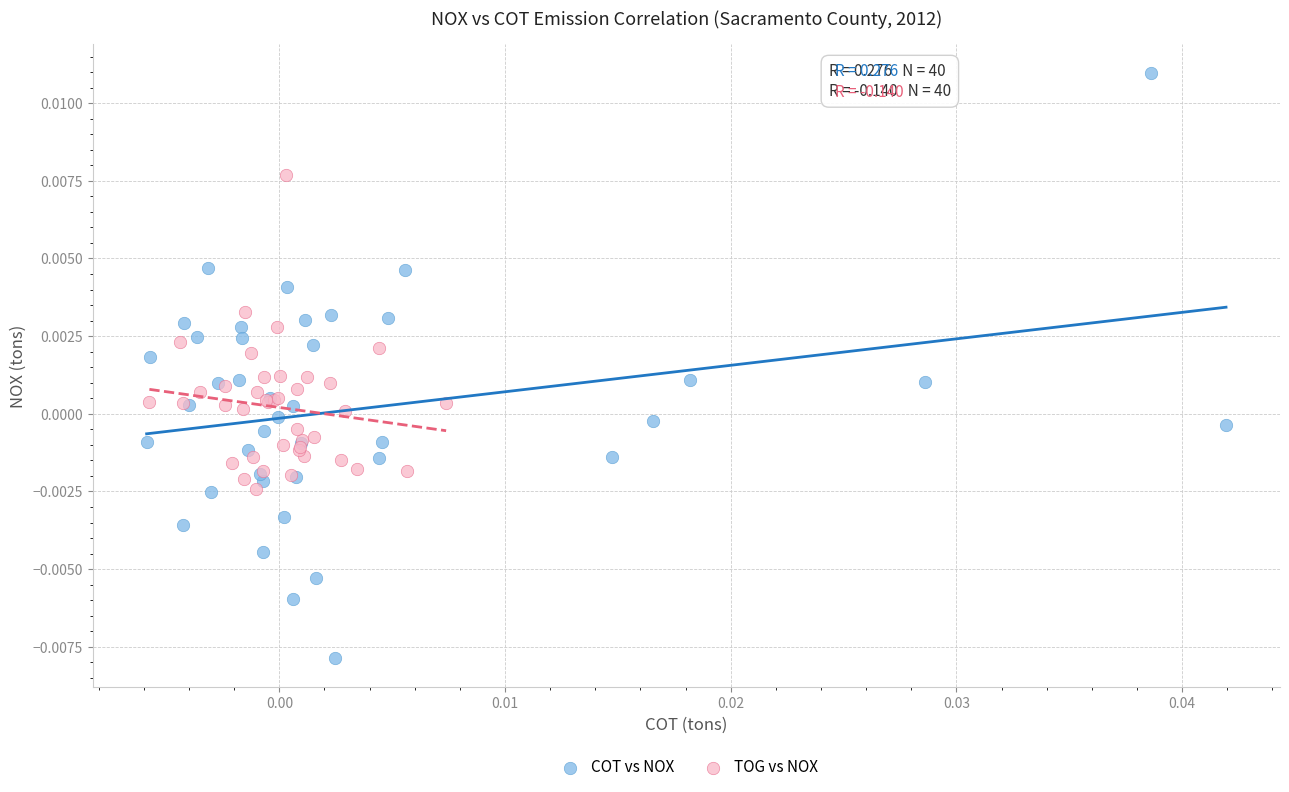

Which series contains the highest Y value?

COT vs NOX